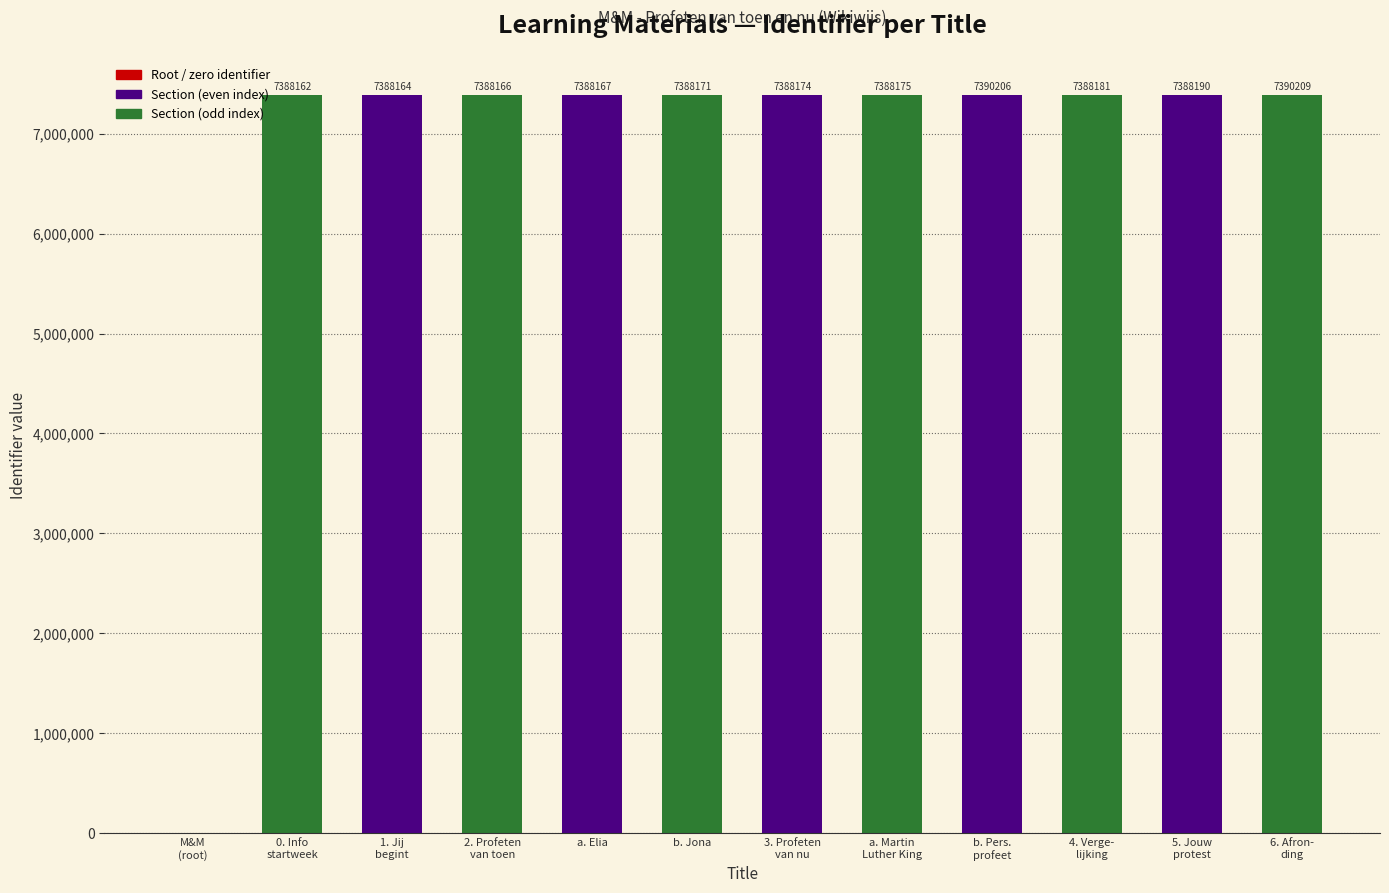

How many series are shown in this chart?

1